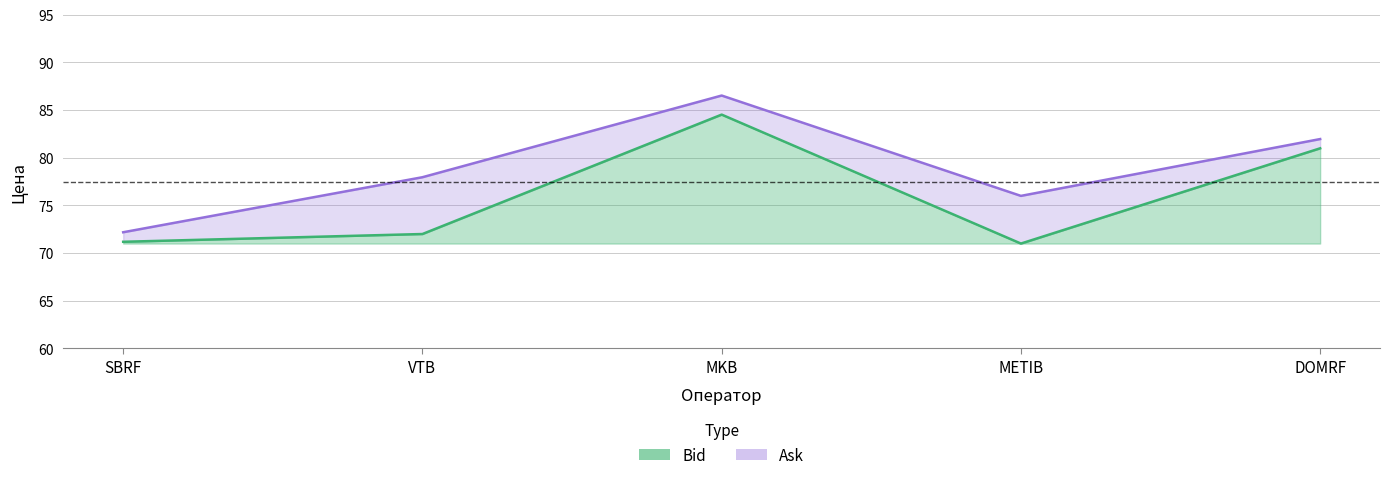

Reading left to right, transcribe all the data shown in this chart.

Bid: 71.2	72.0	84.5	71.0	81.0
Ask: 72.2	78.0	86.5	76.0	82.0